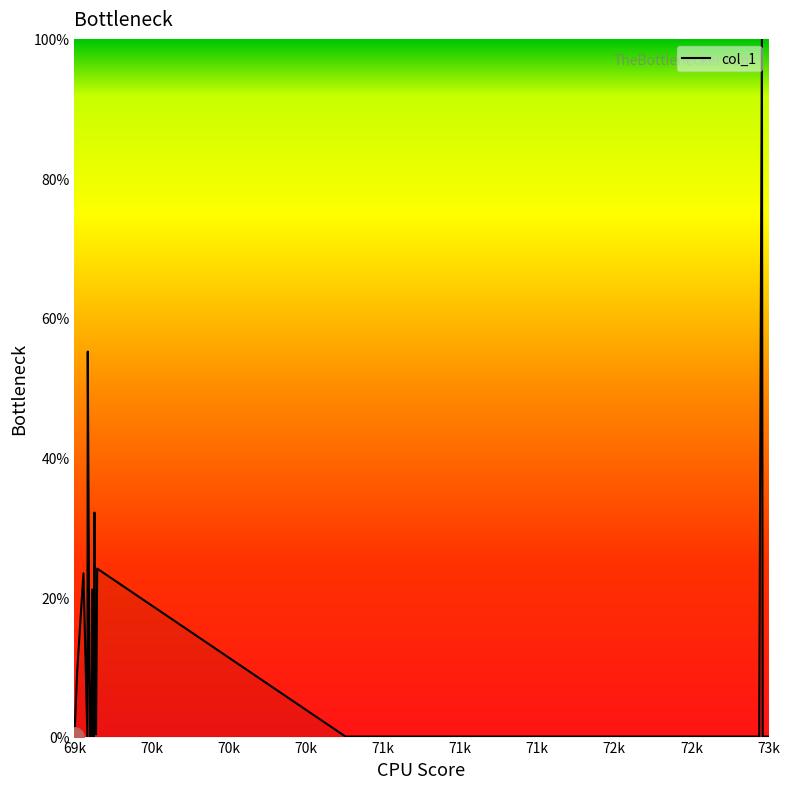

Does the chart have visible grid lines?

No